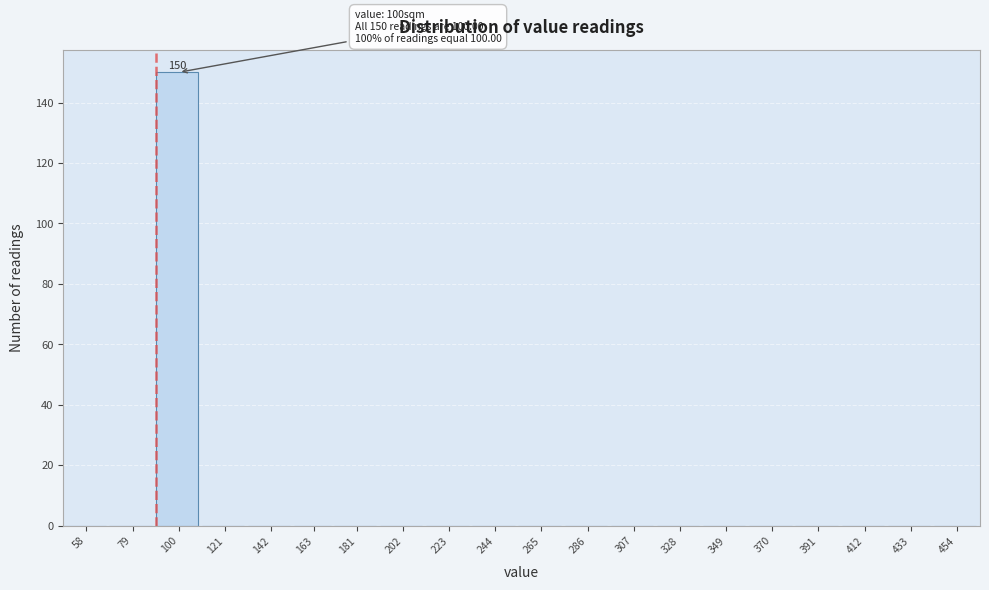

Reading left to right, extract all data points from this chart.

58=0	79=0	100=150	121=0	142=0	163=0	181=0	202=0	223=0	244=0	265=0	286=0	307=0	328=0	349=0	370=0	391=0	412=0	433=0	454=0